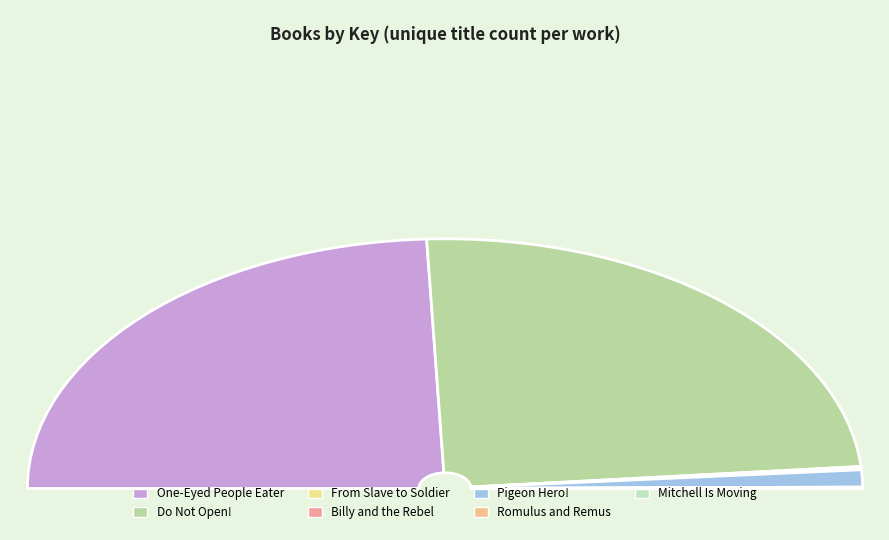

Which slice is the largest?

One-Eyed People Eater